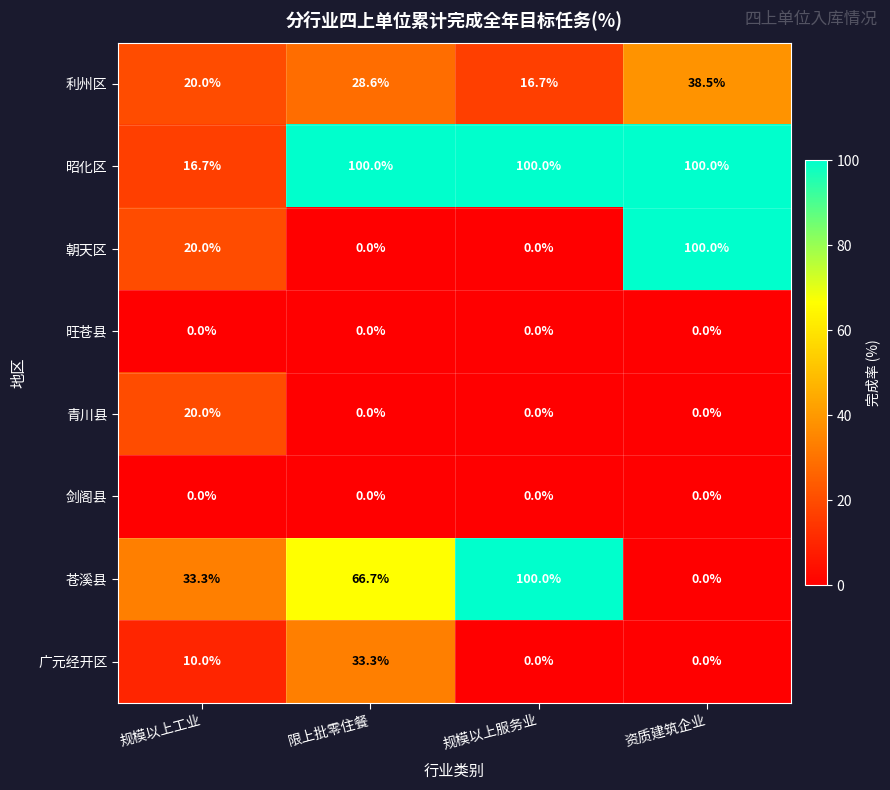

What is the spread (max minus min) of values at 规模以上服务业?

100.0